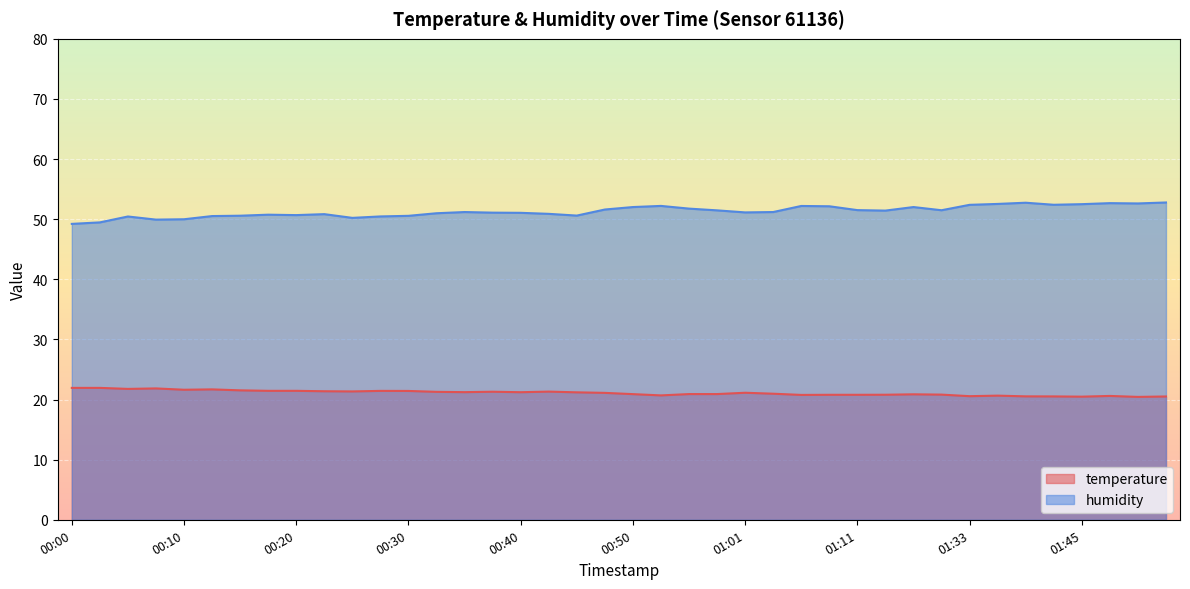

Which series has the largest total across all categories?

humidity